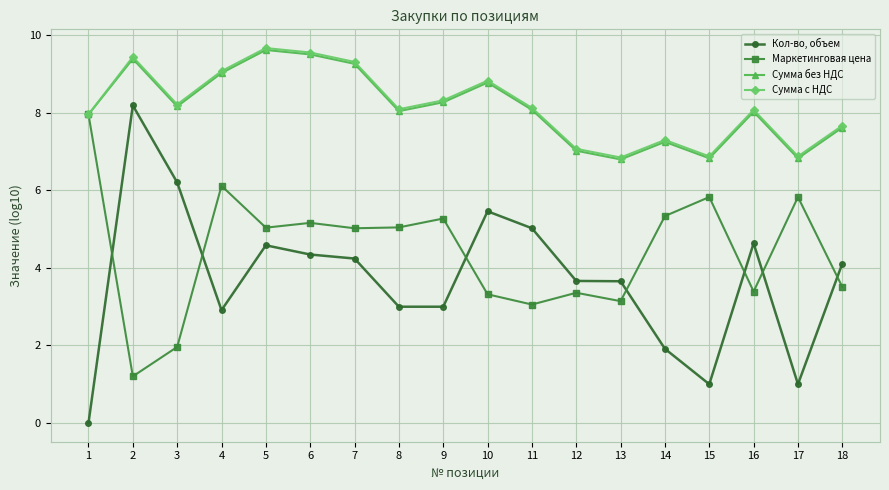

At how many categories does at least one series exceed 9?

5